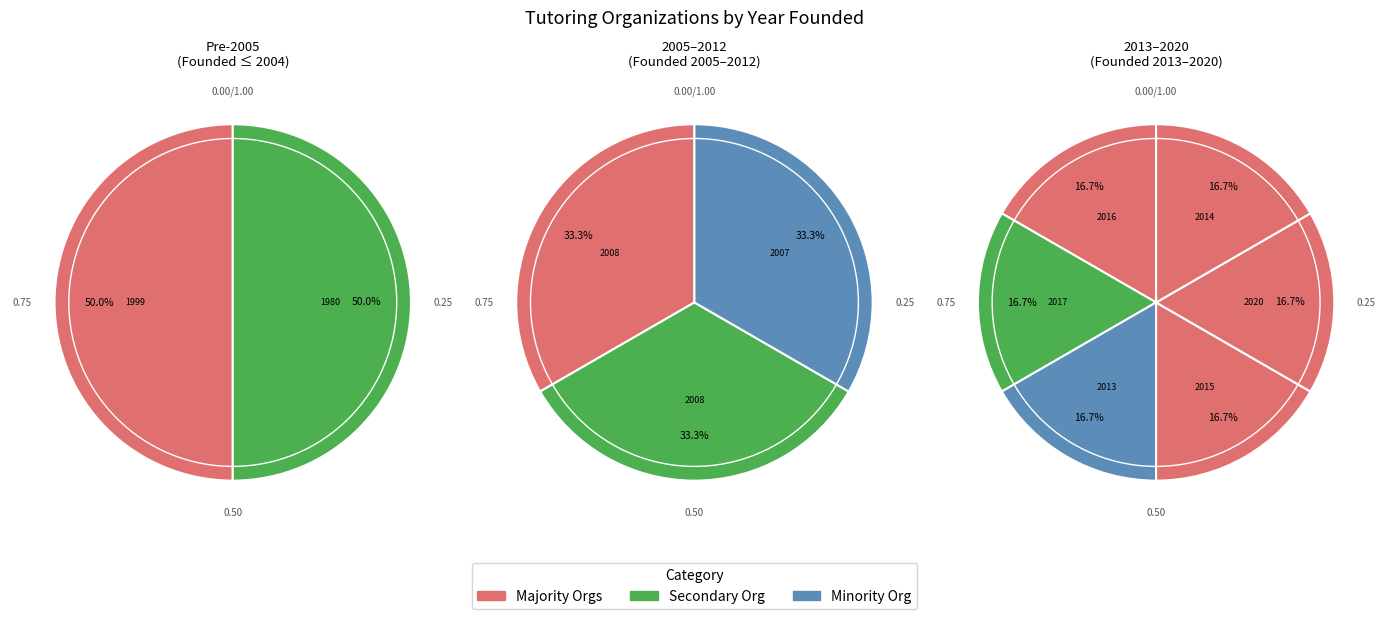

Is there a majority slice in this chart?

No